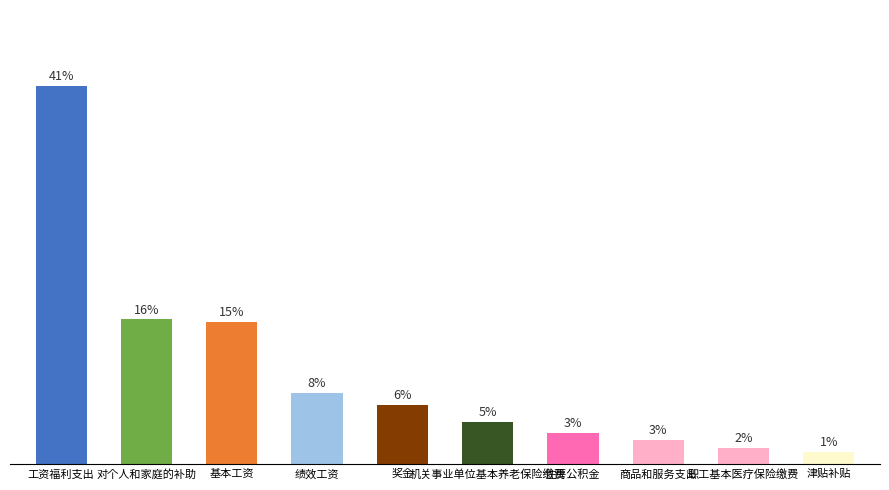

What is the value of the 9th bar from the left?

1.8